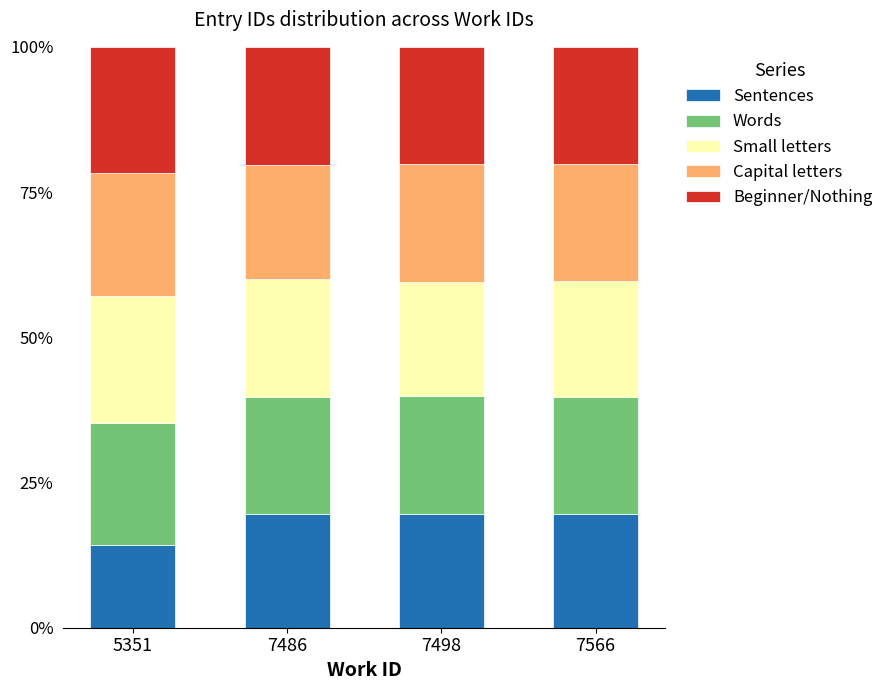

What is the sum of the Sentences values at 7486 and 7498?

39.1